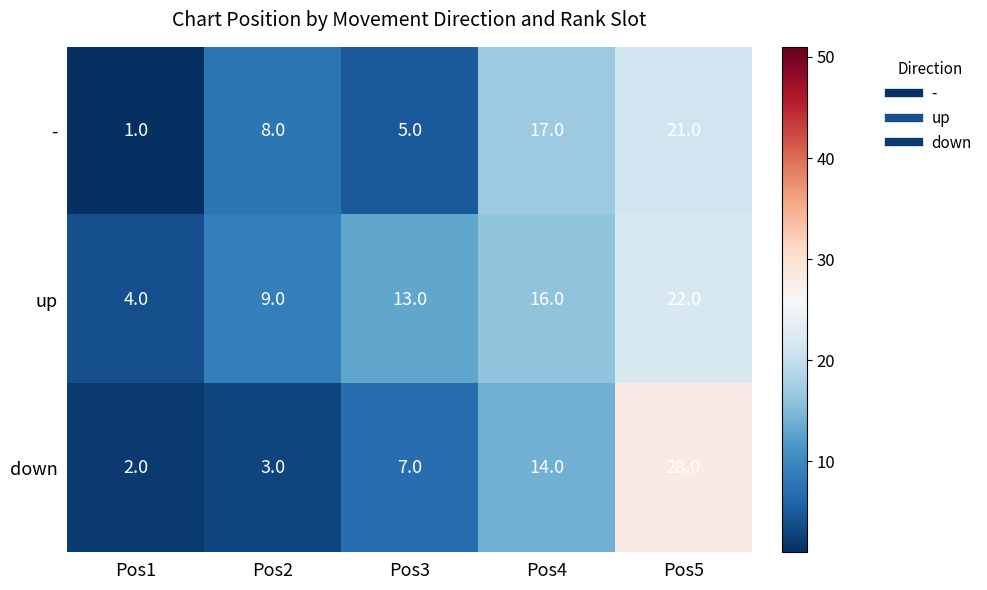

At which category is the sum across all series the highest?

Pos5